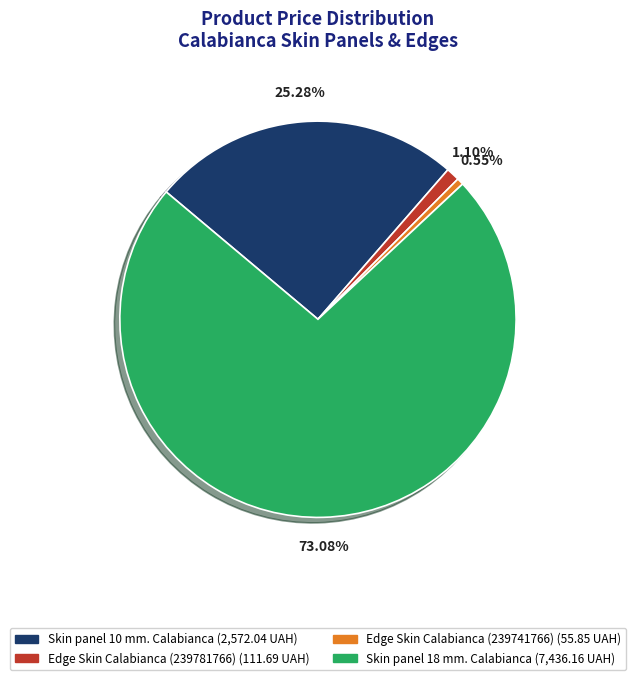

Which slice is the largest?

Skin panel 18 mm. Calabianca